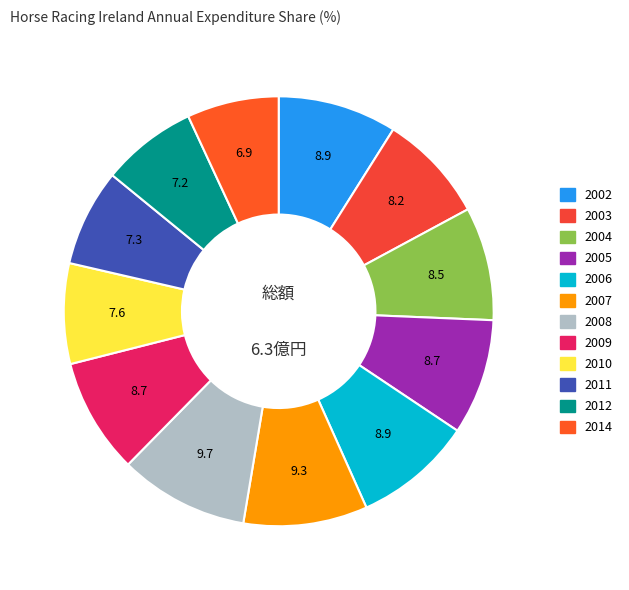

To the nearest percent, what portion does 2009 represent?

9%